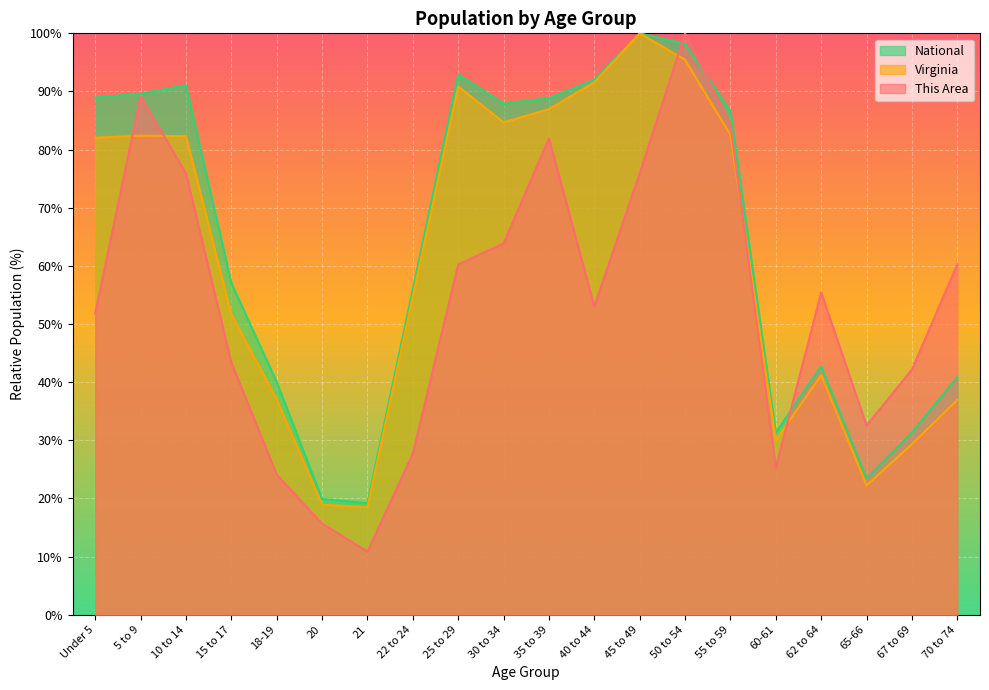

What is the label of the 12th point from the left?

40 to 44